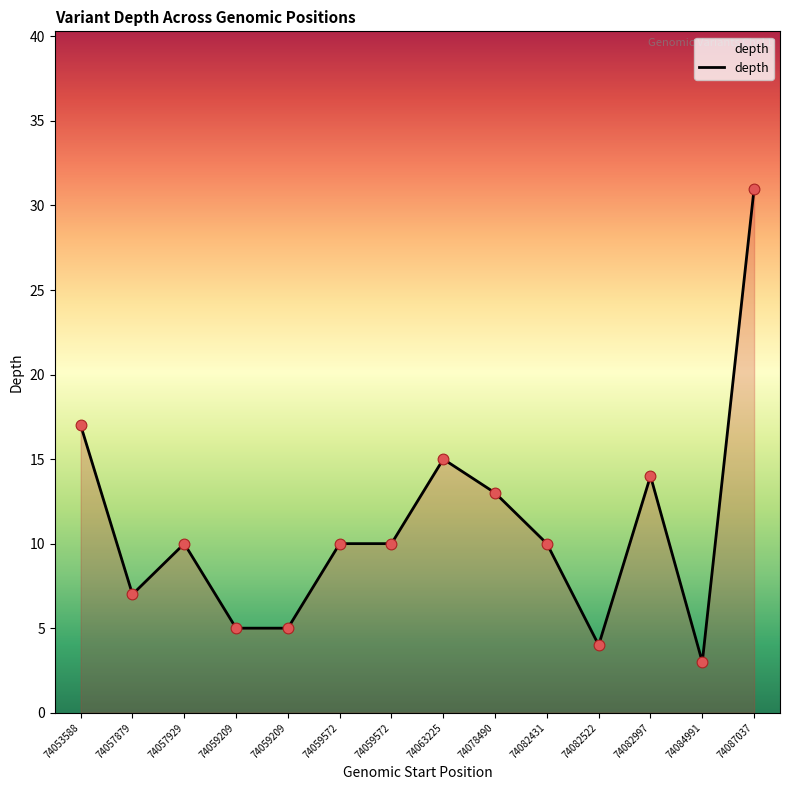

Which has a higher value, 74059572 or 74063225?

74063225